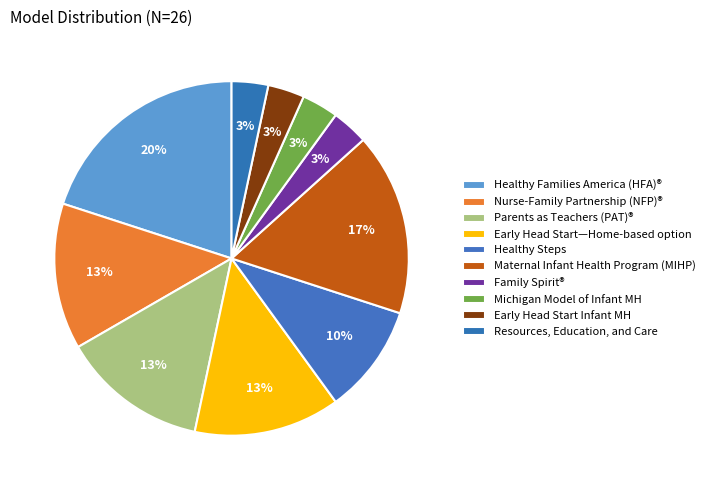

To the nearest percent, what percentage of the pie is Family Spirit®?

3%